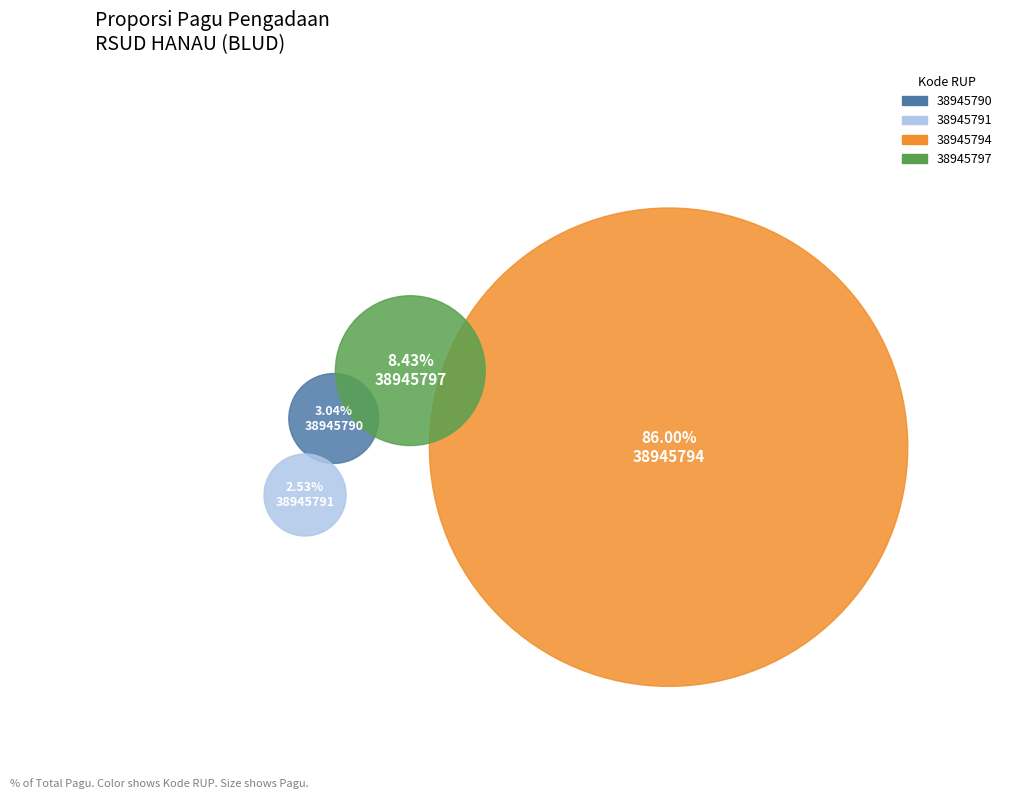

What is the change in value from 38945790 to 38945794?

+984000000